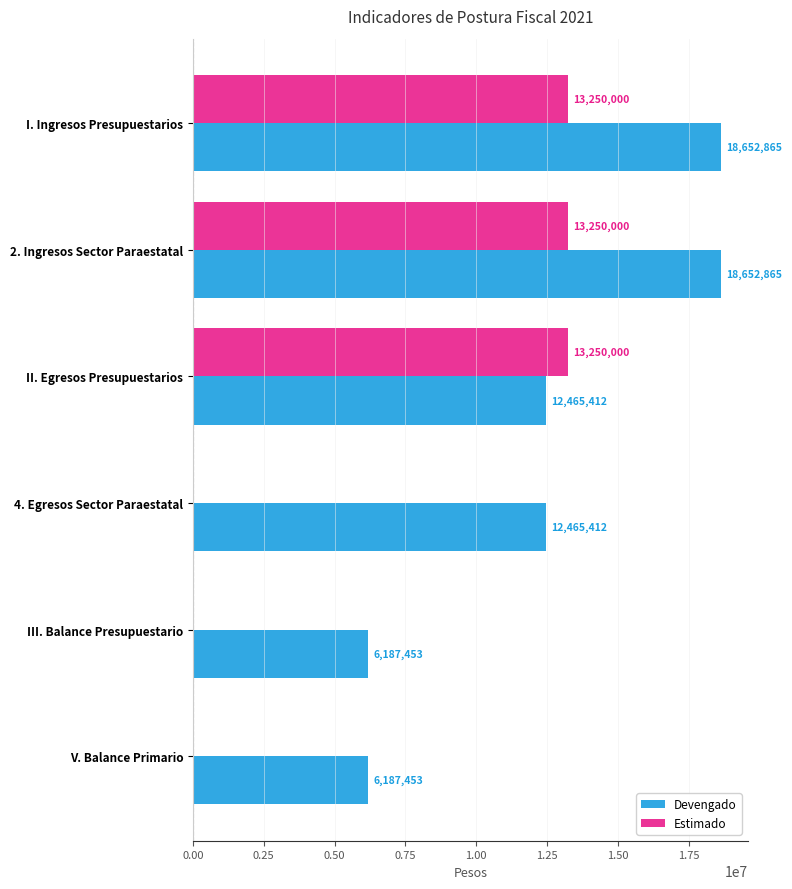

Which series changed the most between I. Ingresos Presupuestarios and III. Balance Presupuestario?

Estimado